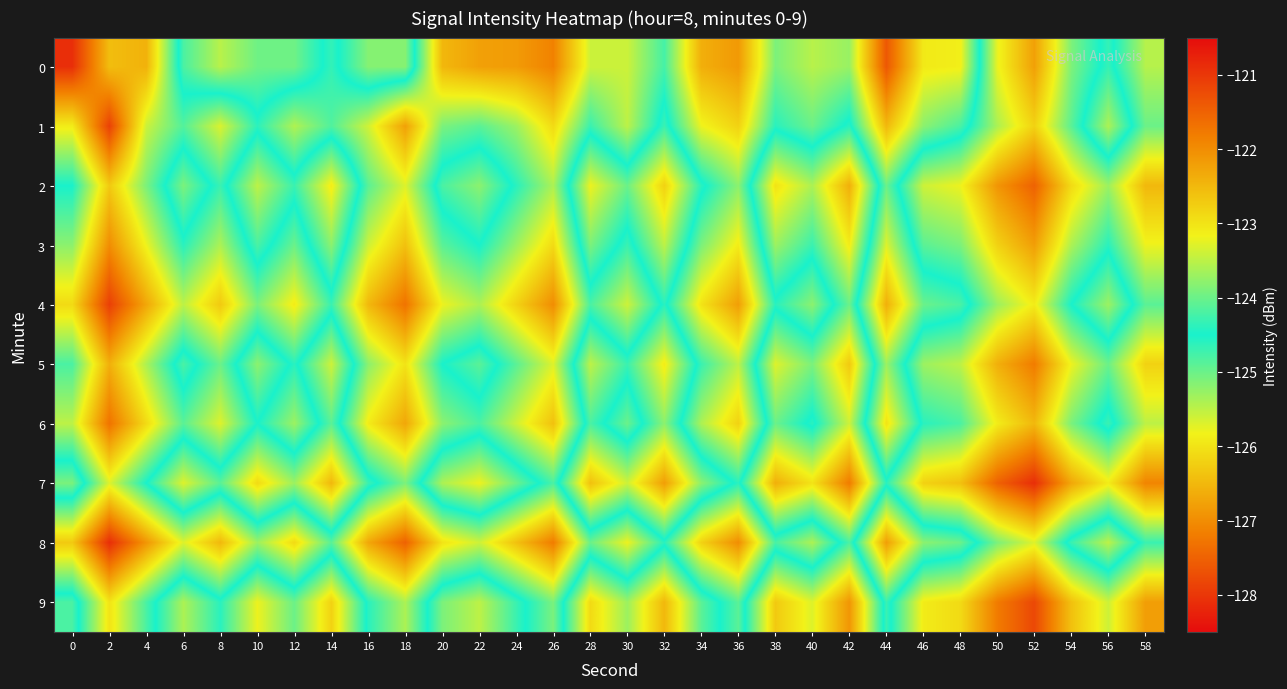

List the series in order of their peak value, lowest first.

8, 4, 1, 6, 0, 3, 5, 2, 9, 7